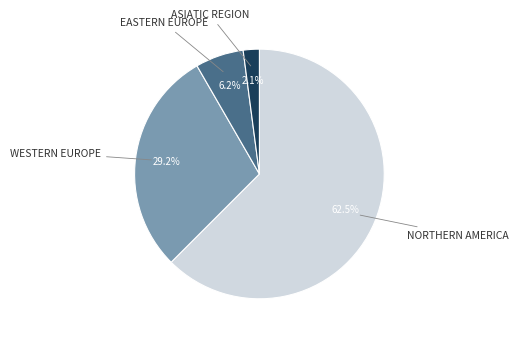

Is there any slice that represents more than half of the pie?

Yes